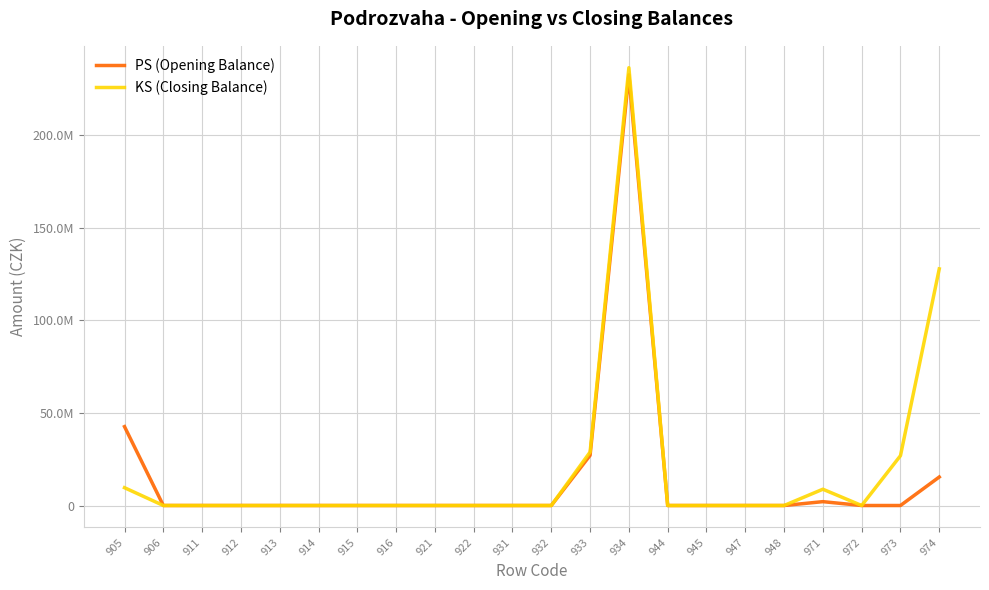

What are all the series names shown in the legend?

PS (Opening Balance), KS (Closing Balance)